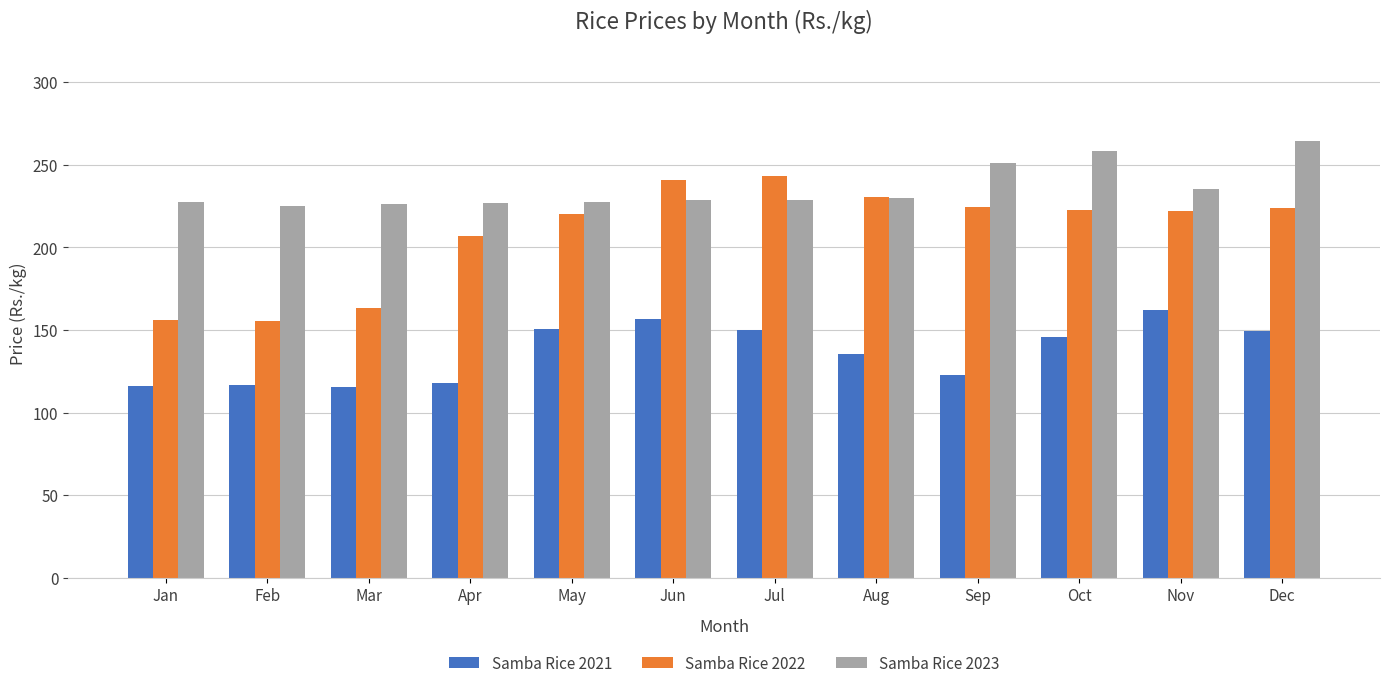

How many bars are there in total?

36